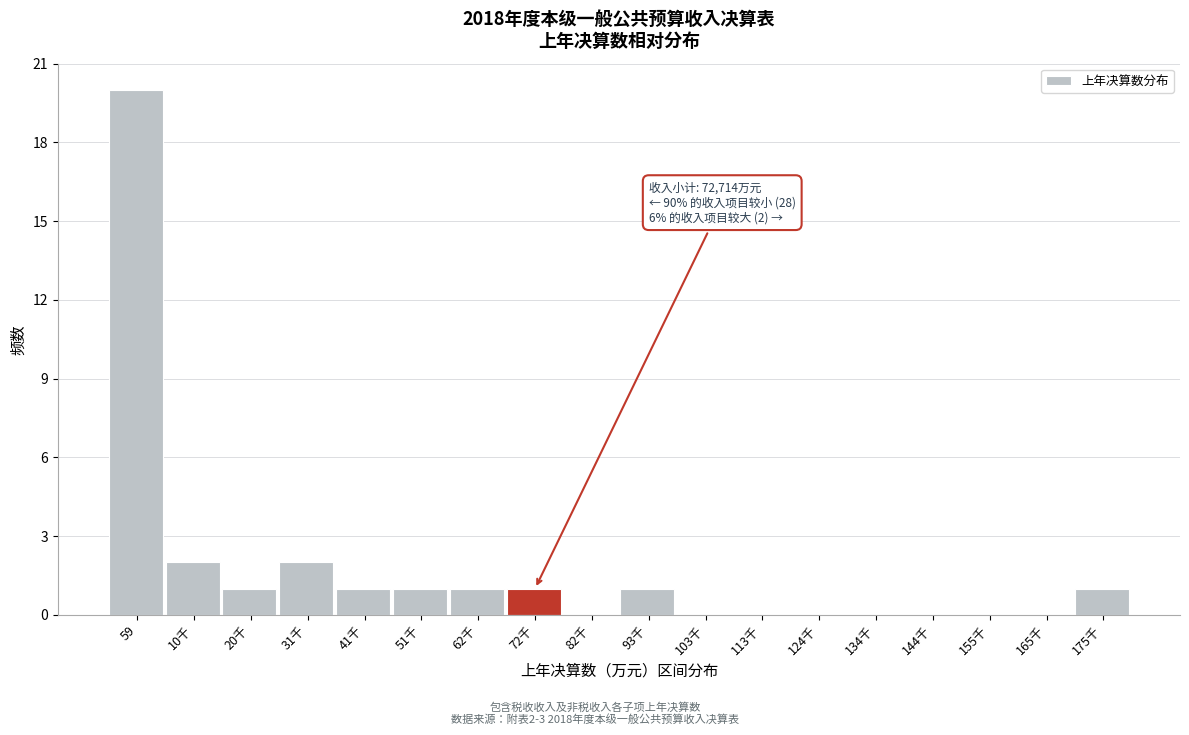

Reading left to right, what are all the values shown in this chart?

59=20	10千=2	20千=1	31千=2	41千=1	51千=1	62千=1	72千=1	82千=0	93千=1	103千=0	113千=0	124千=0	134千=0	144千=0	155千=0	165千=0	175千=1